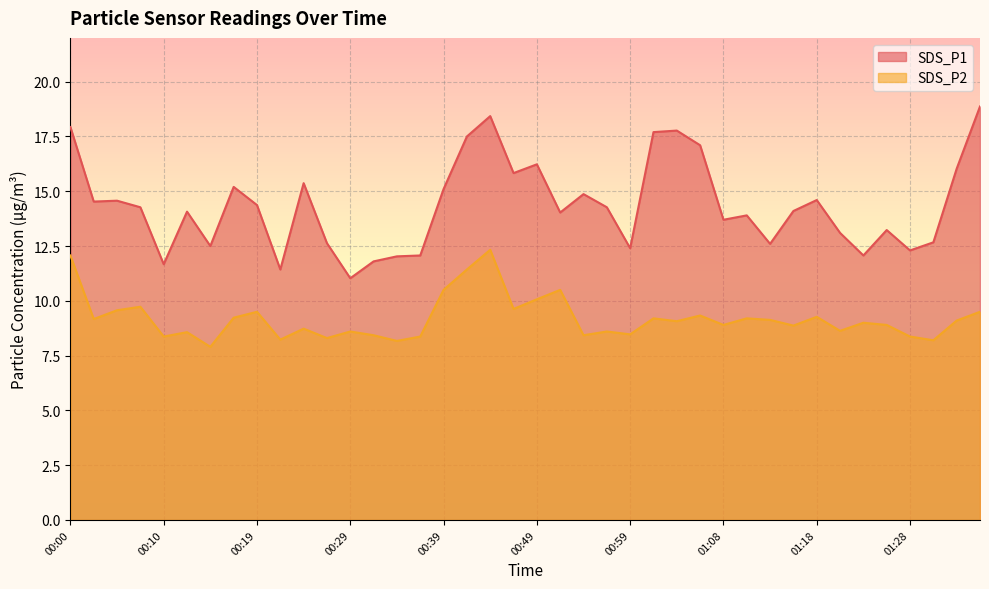

The value of SDS_P2 at 01:16 is 8.9. True or false?

True